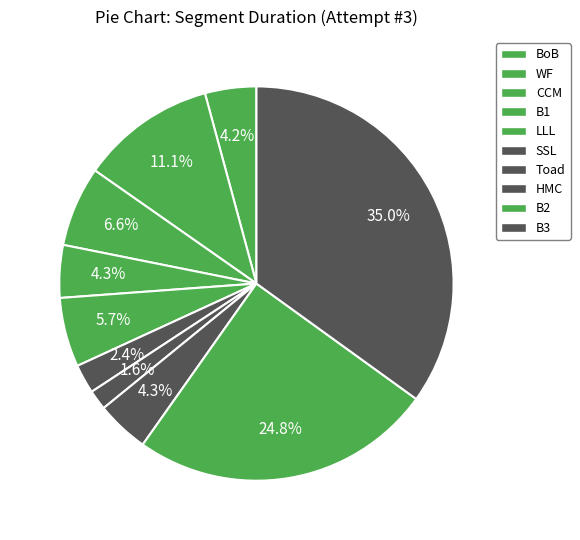

To the nearest percent, what is the difference between the B2 and B3 slice percentages?

10%